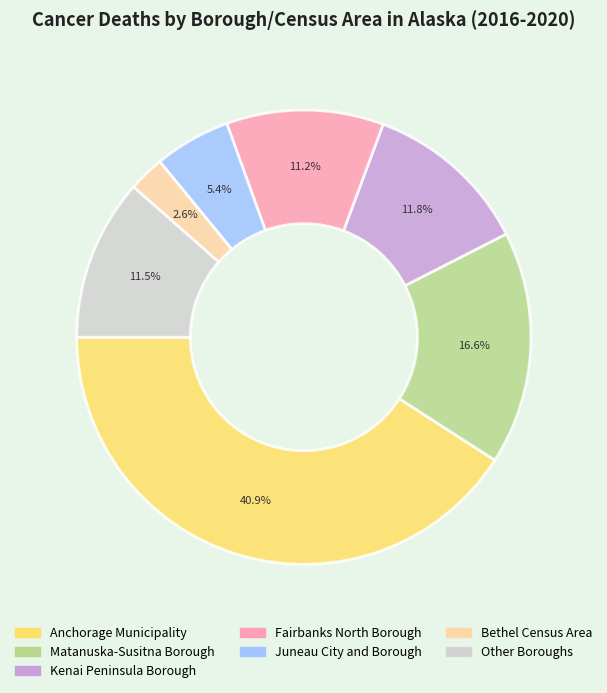

Is there a majority slice in this chart?

No